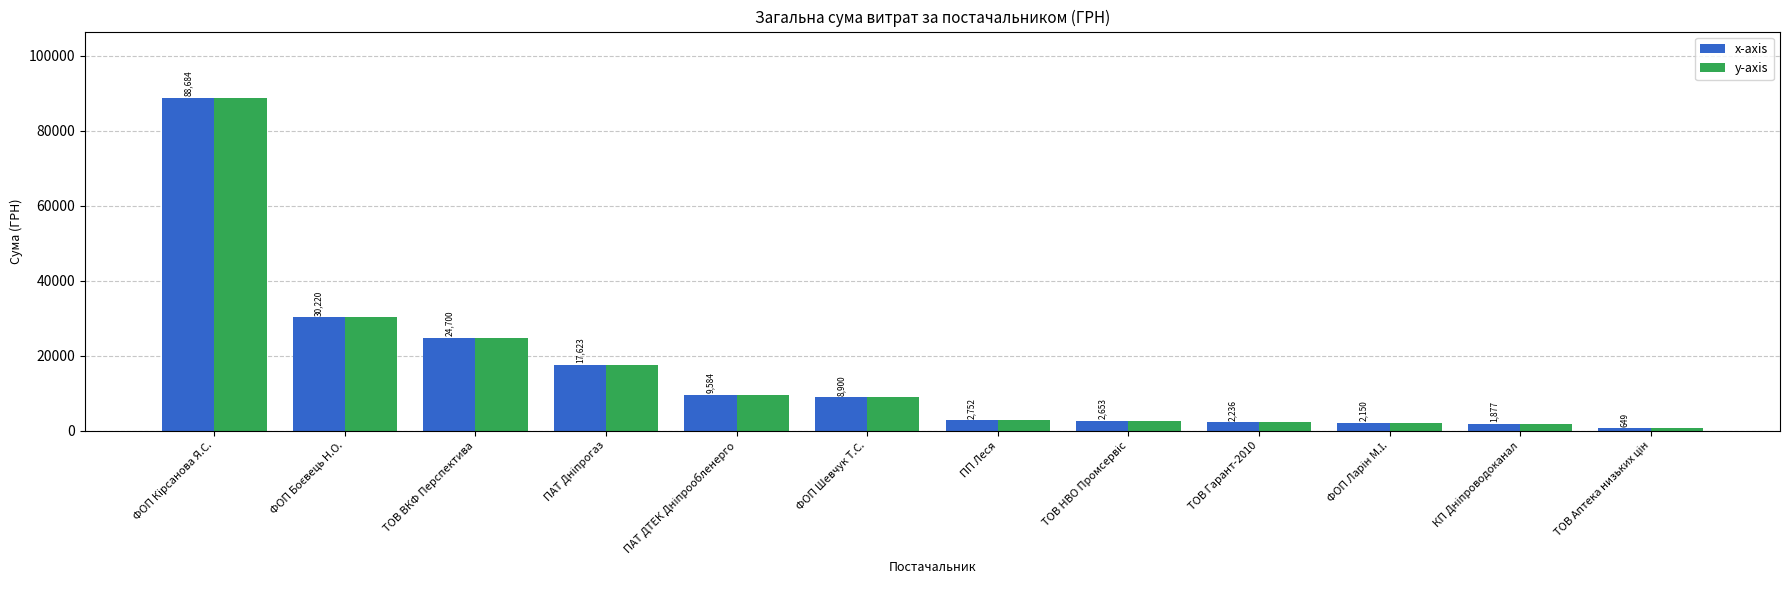

Does the chart contain any negative values?

No